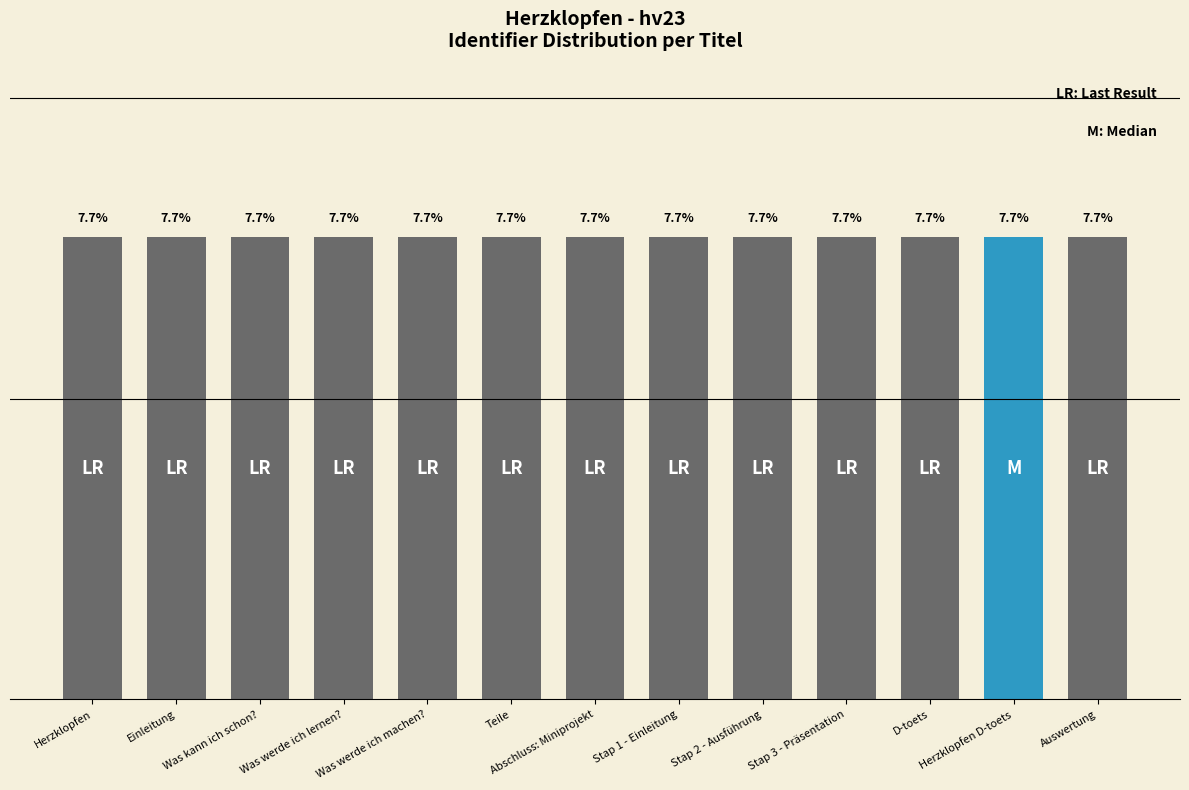

What is the label of the 3rd bar from the right?

D-toets